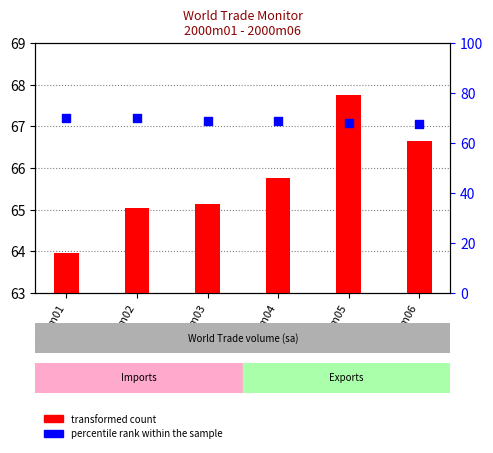

What are all the series names shown in the legend?

transformed count, percentile rank within the sample